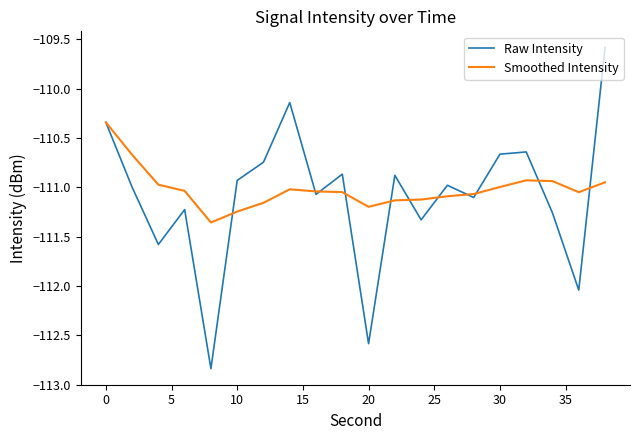

Which series has the widest spread of values?

Raw Intensity